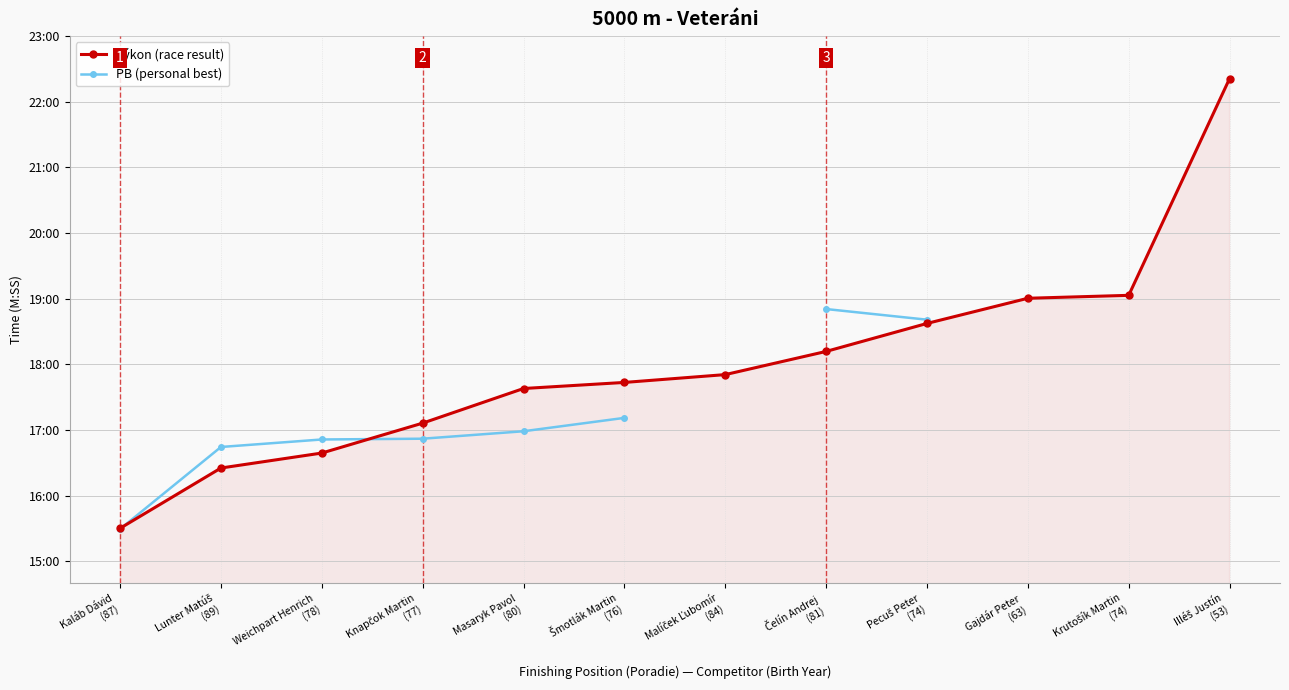

Which series has the largest total across all categories?

Výkon (race result)